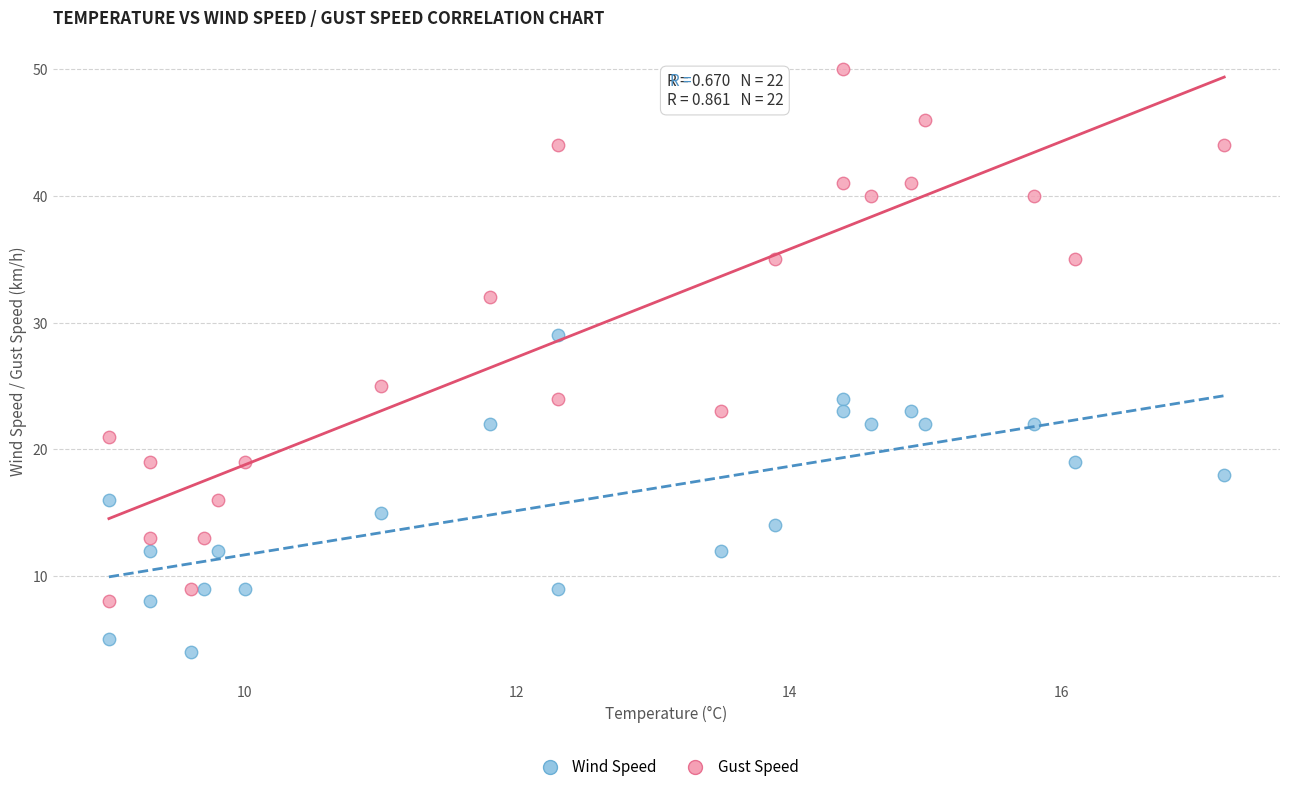

Which series reaches the minimum Y coordinate?

Wind Speed